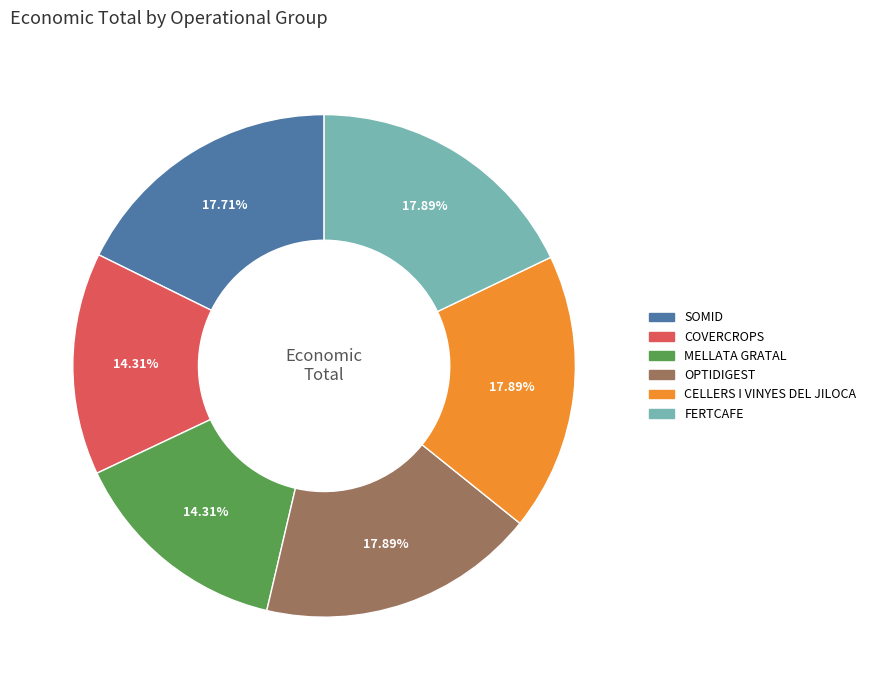

True or false: COVERCROPS accounts for 1% of the total.

False